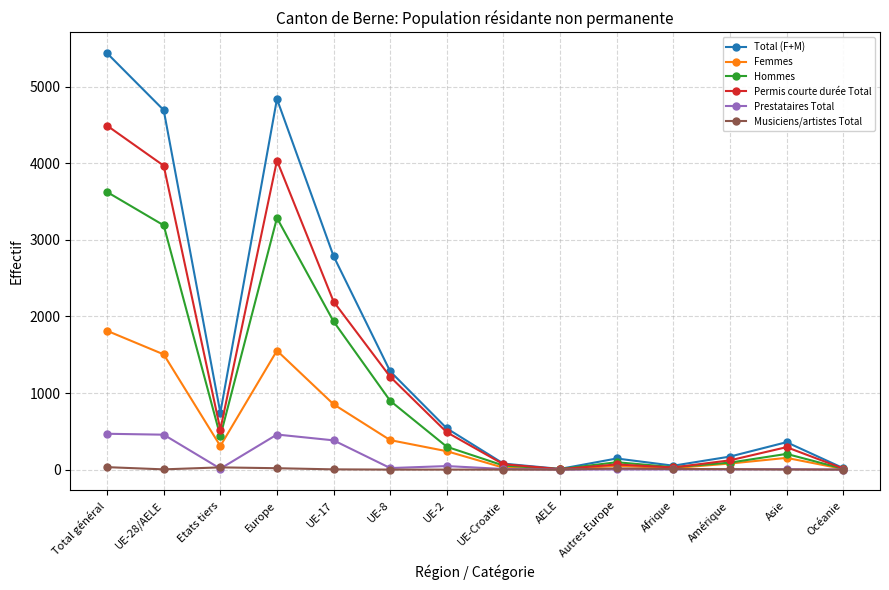

What position from the right is Amérique?

3